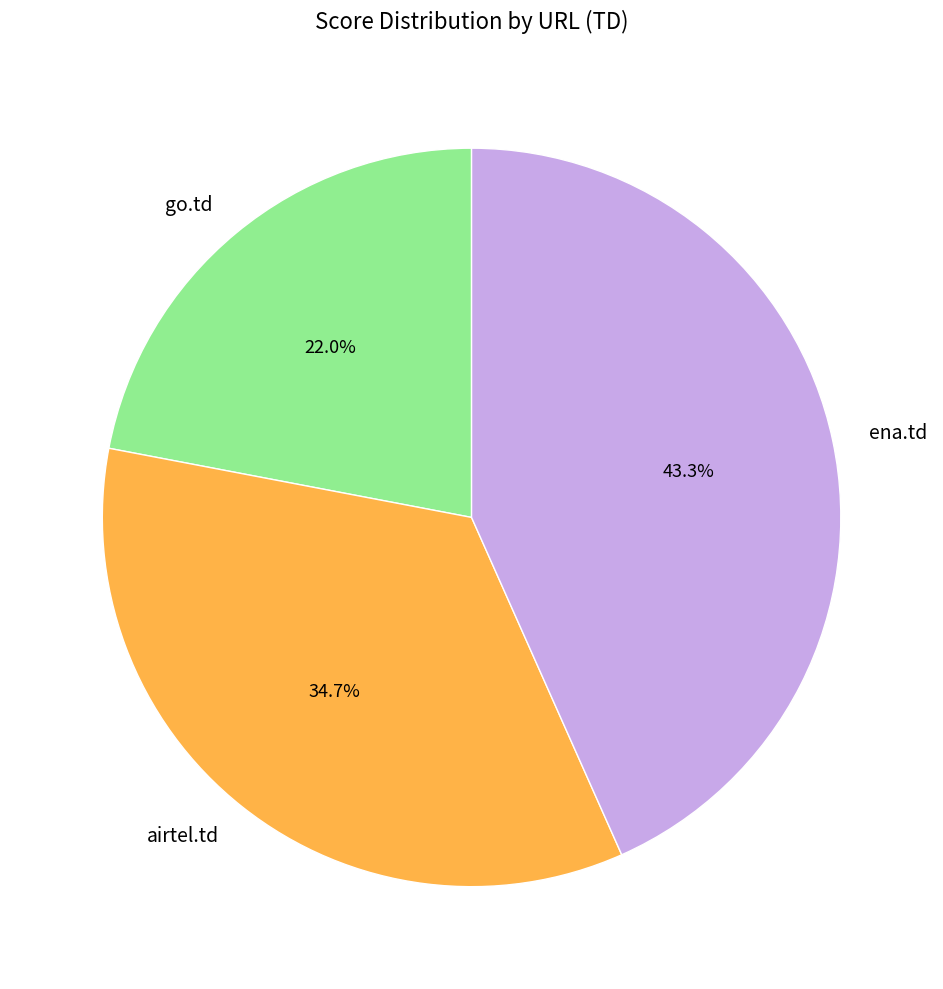

Rank the categories by value from lowest to highest.

go.td, airtel.td, ena.td